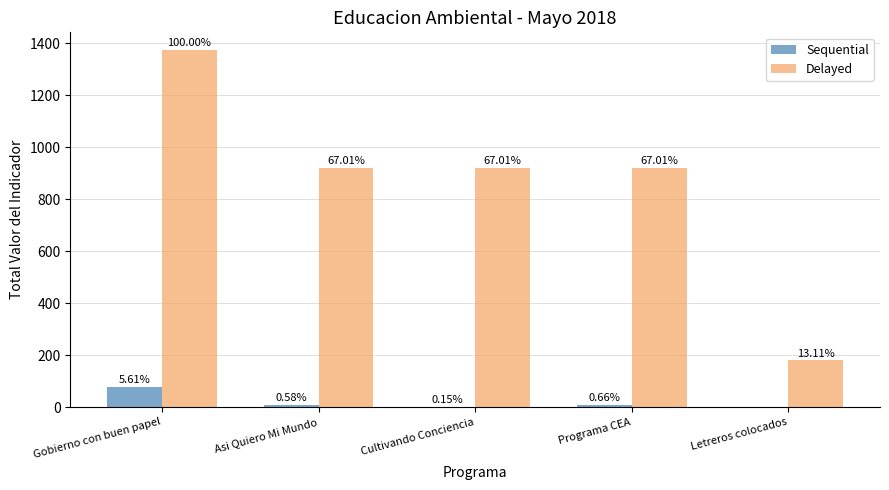

Does the chart contain stacked bars?

No